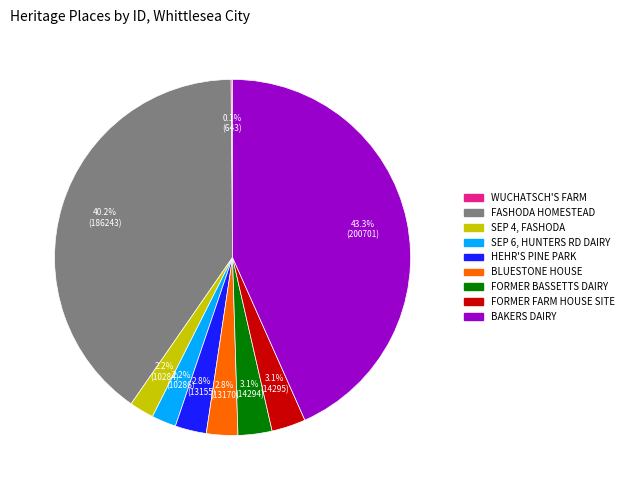

Does BLUESTONE HOUSE represent more than half of the total?

No